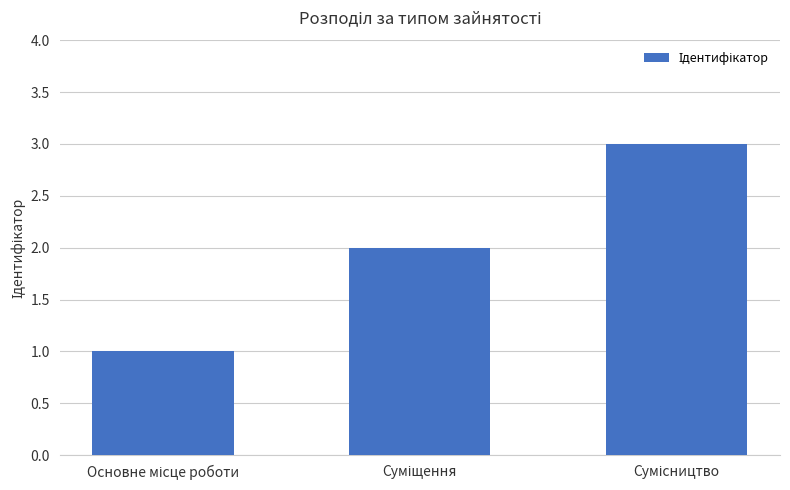

What is the sum of all values?

6